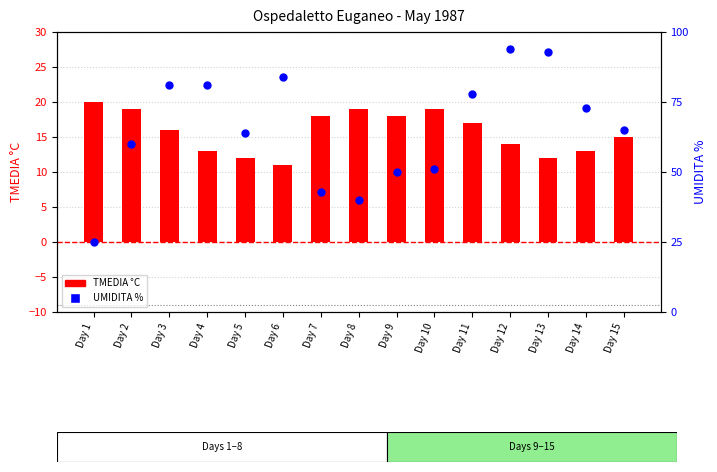

What are all the series names shown in the legend?

TMEDIA °C, UMIDITA %